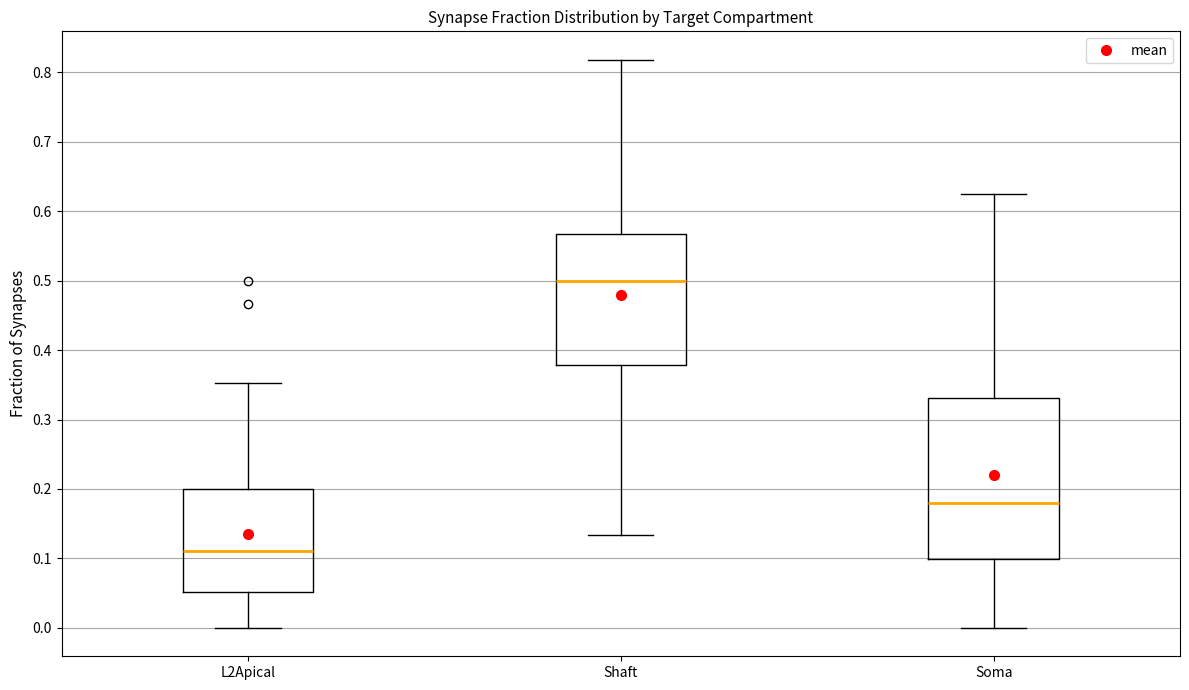

Which box has the highest median line?

Shaft